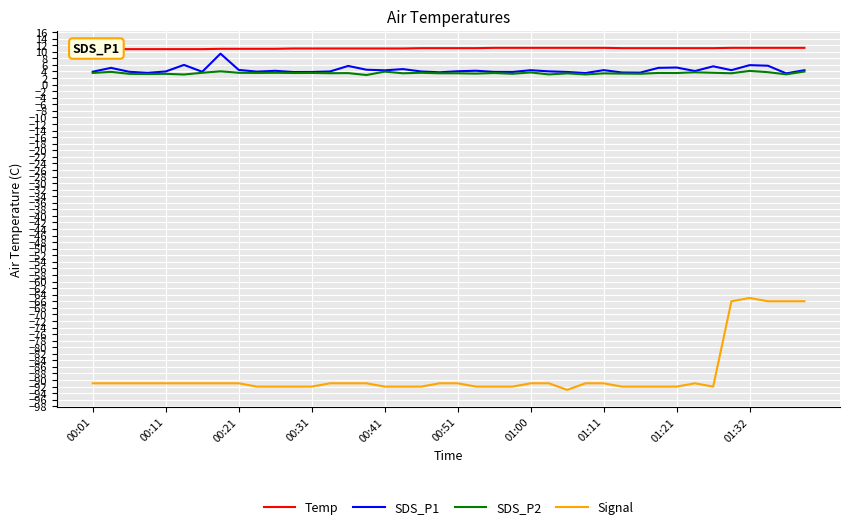

What is the value of the Temp point at the 21st from the left?

11.1